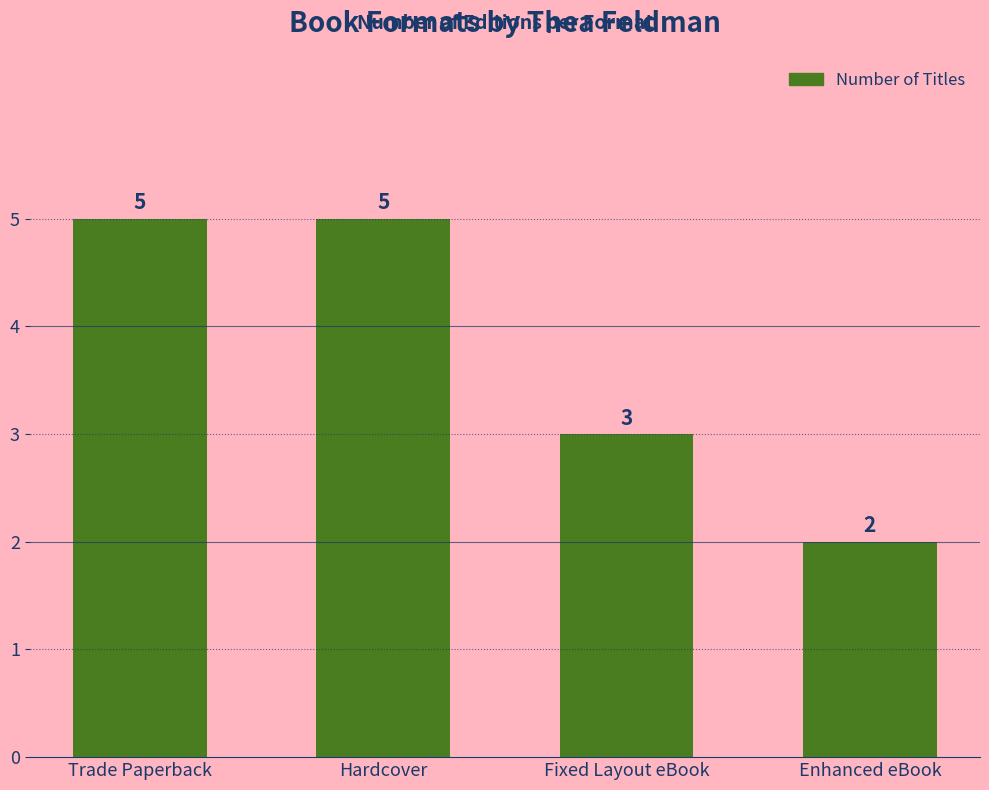

How many data points are less than 5?

2